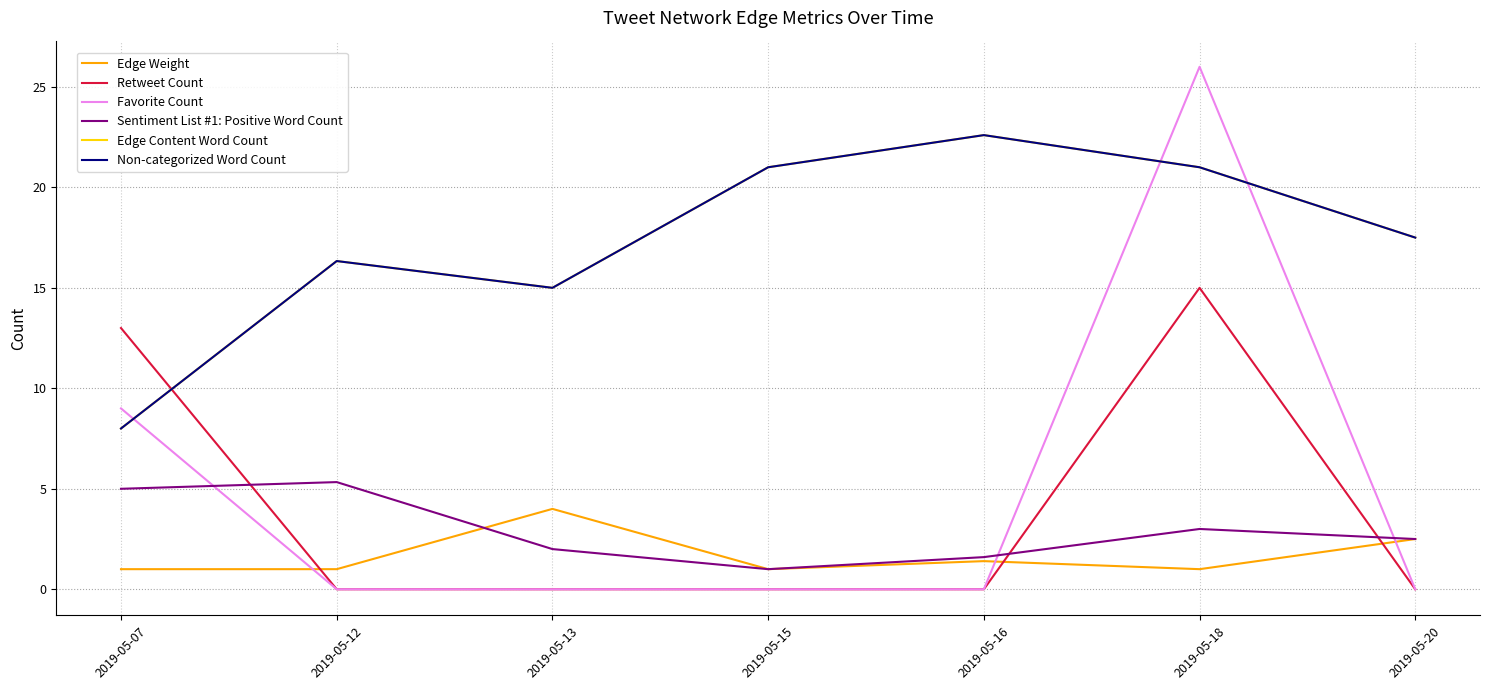

What is the value of the Sentiment List #1: Positive Word Count point at the 4th from the left?

1.0